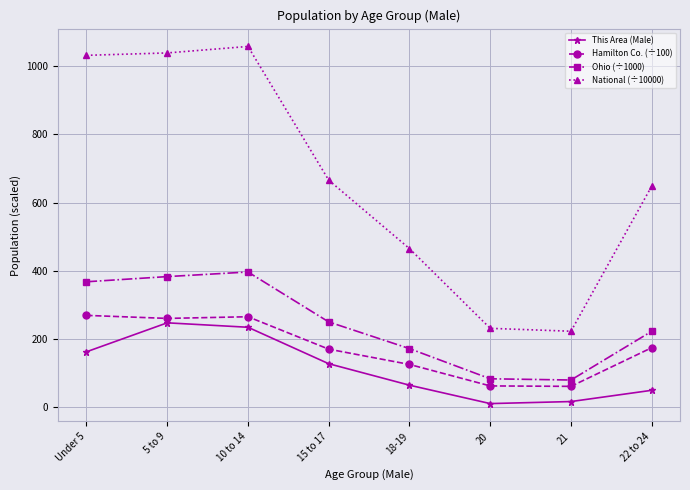

Which series has the largest total across all categories?

National (÷10000)